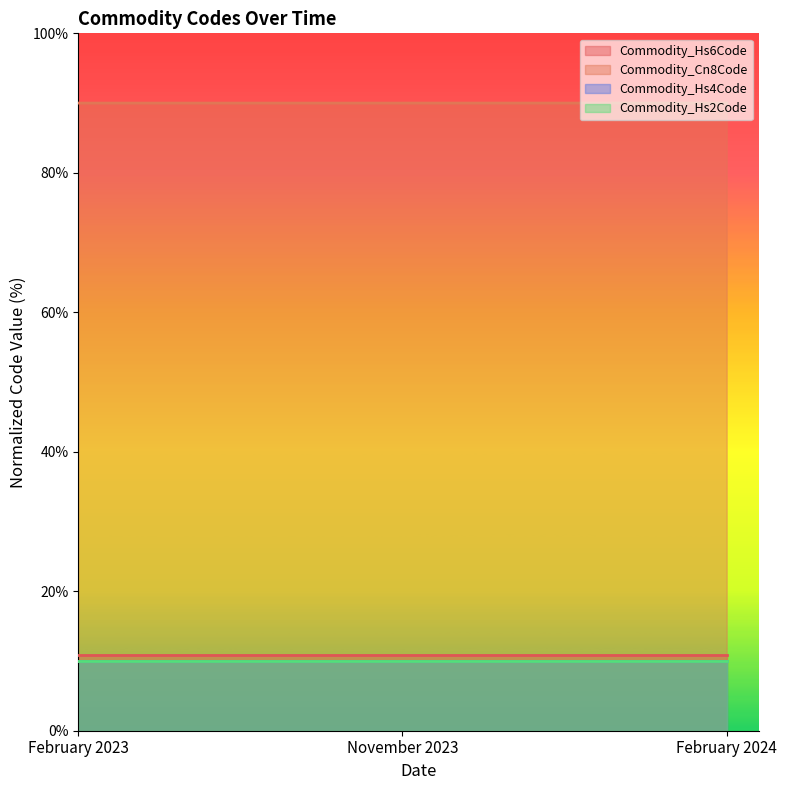

What position from the right is November 2023?

2